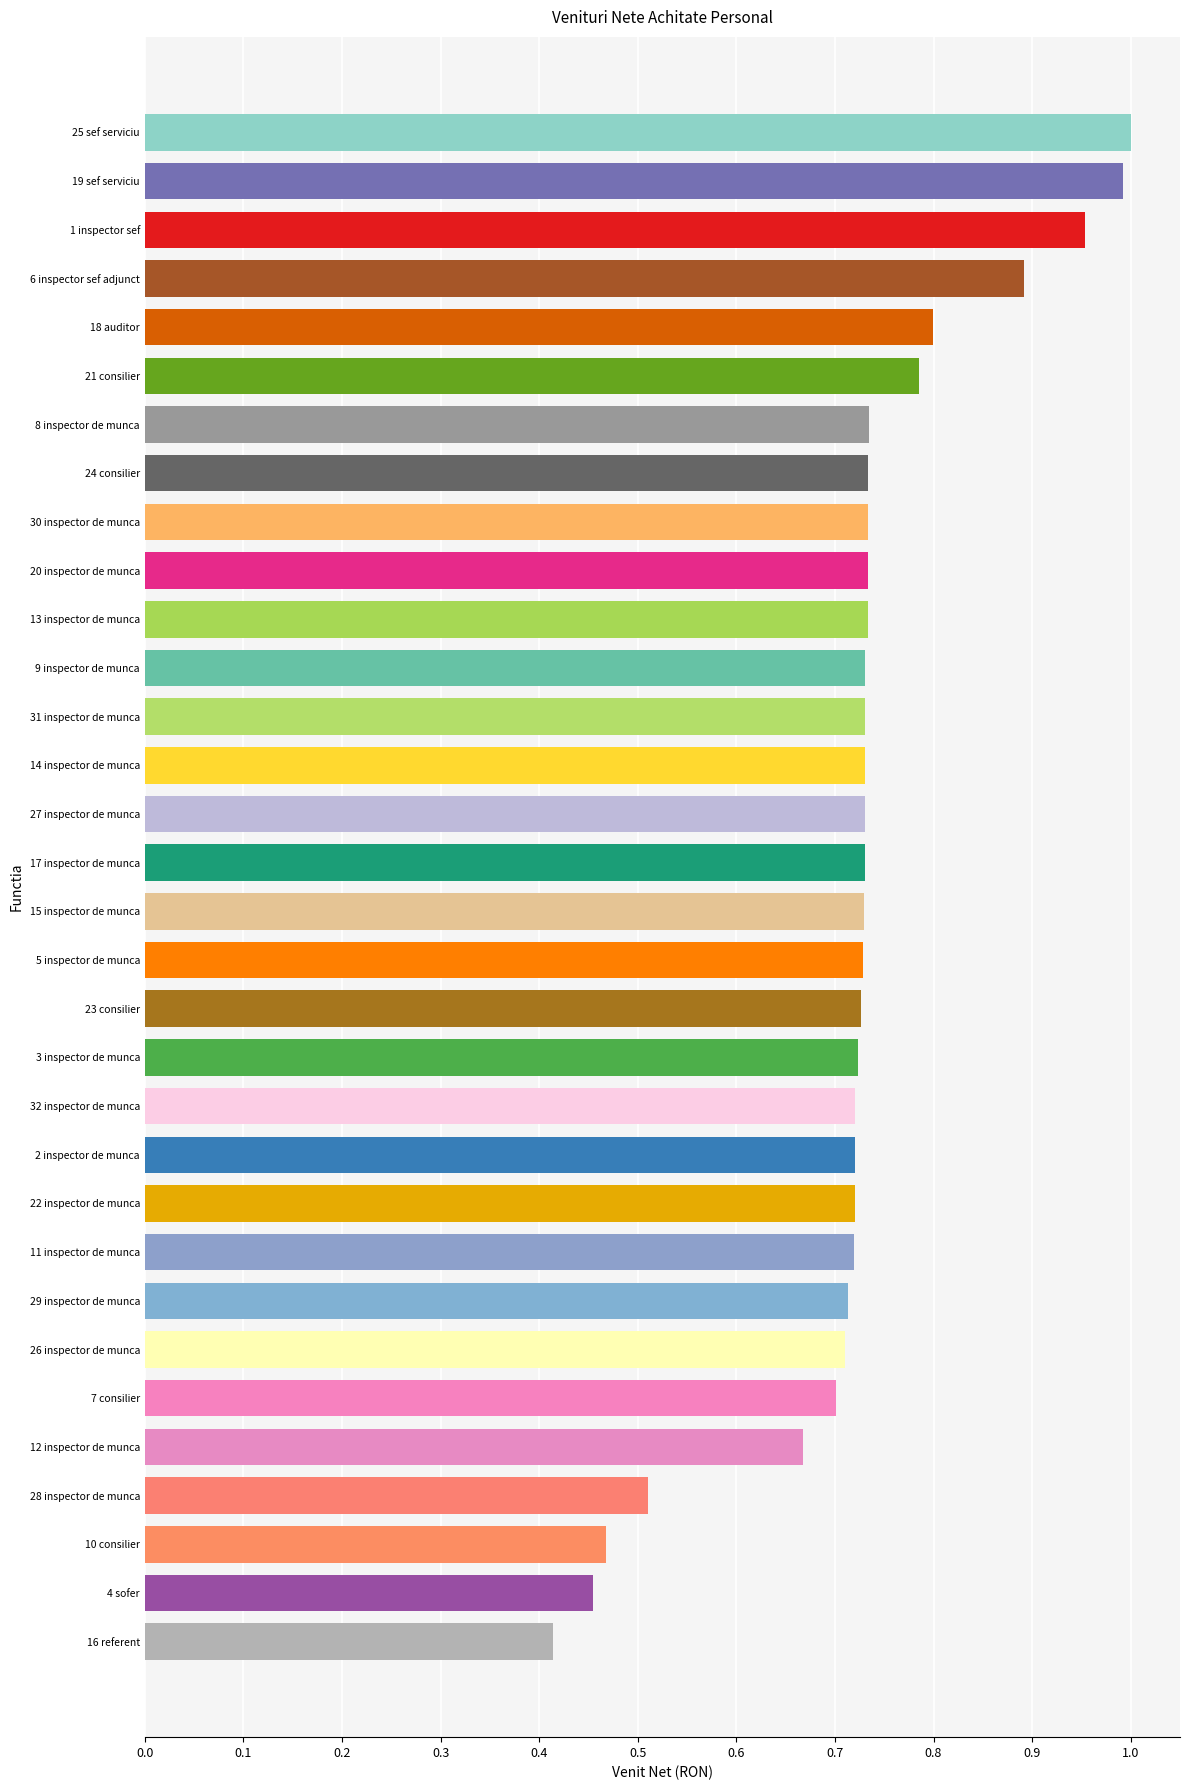

What is the change in value from 11 inspector de munca to 21 consilier?

+0.1